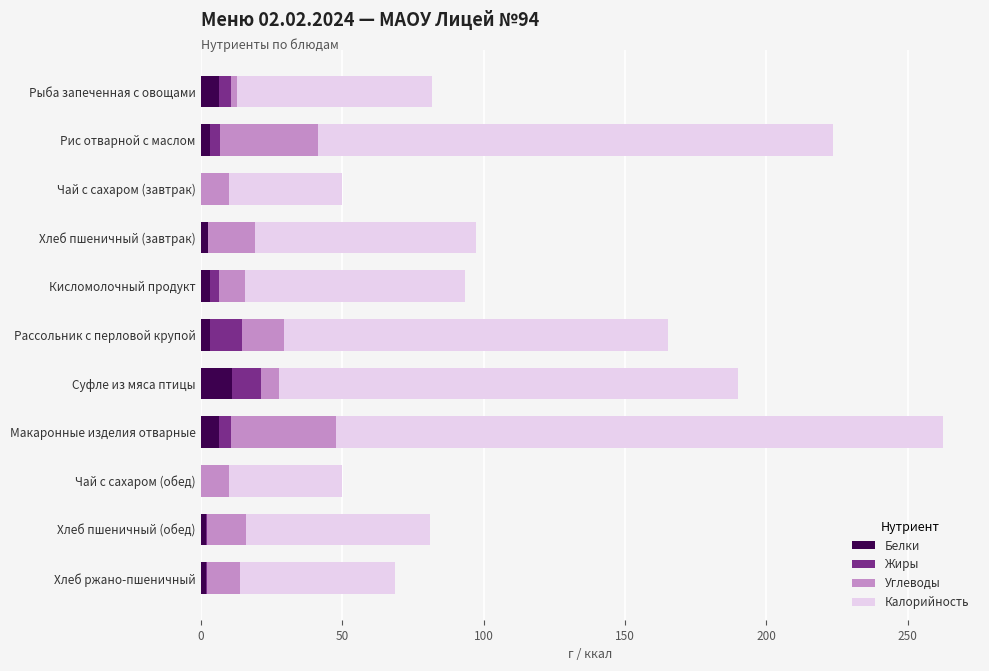

At which category is the sum across all series the highest?

Макаронные изделия отварные